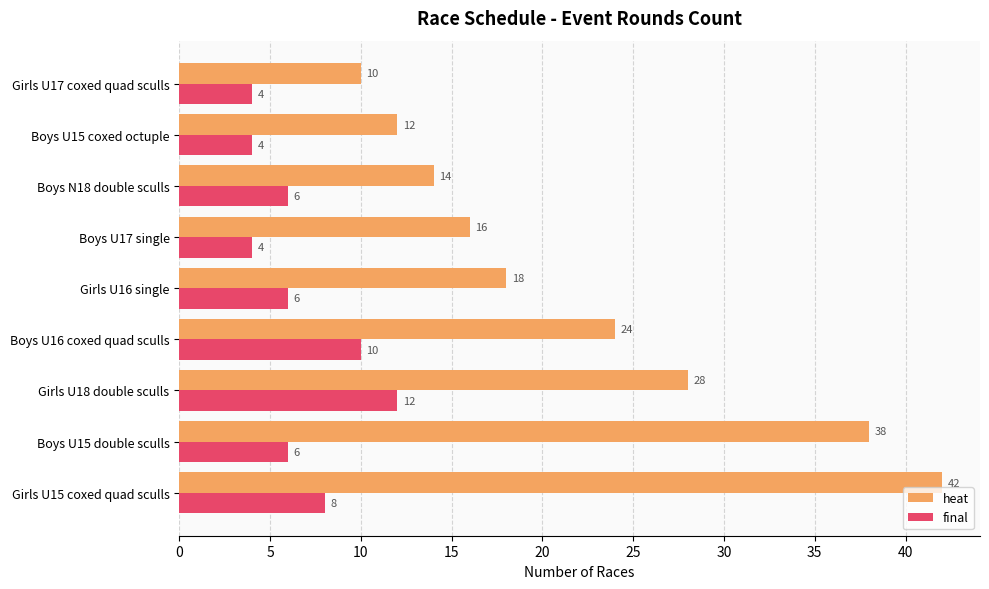

Rank the series by their maximum value, from lowest to highest.

final, heat